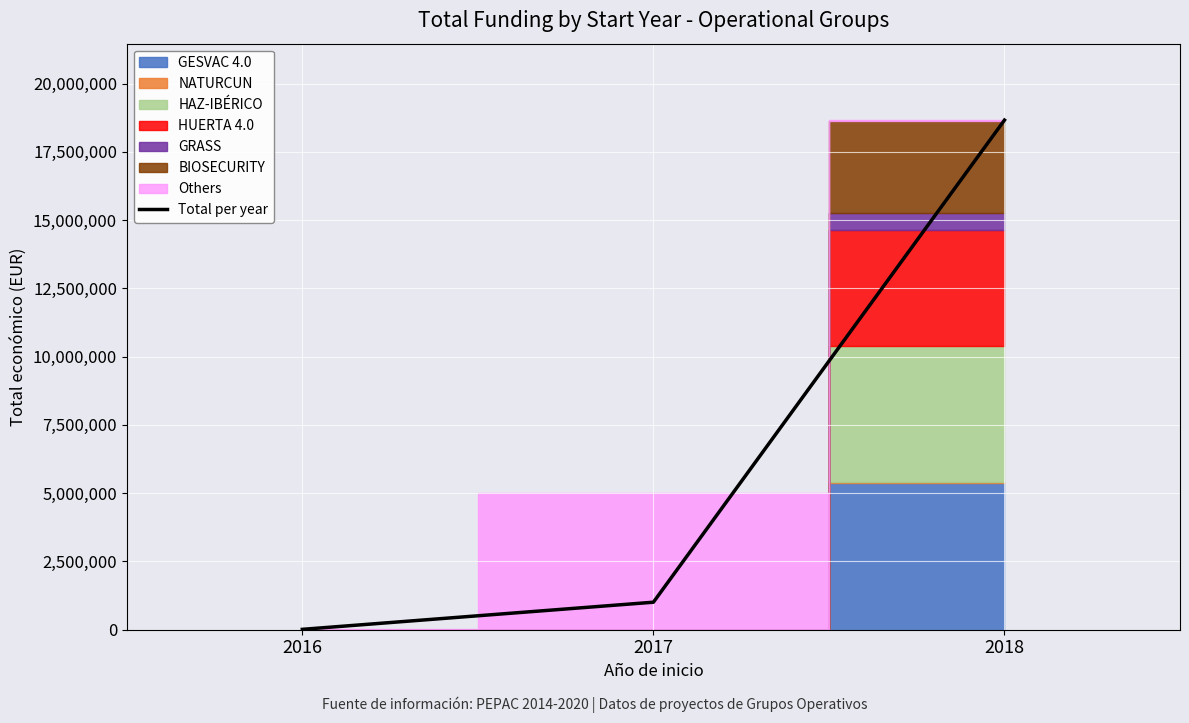

What is the change in value from 2016 to 2017?

+993746